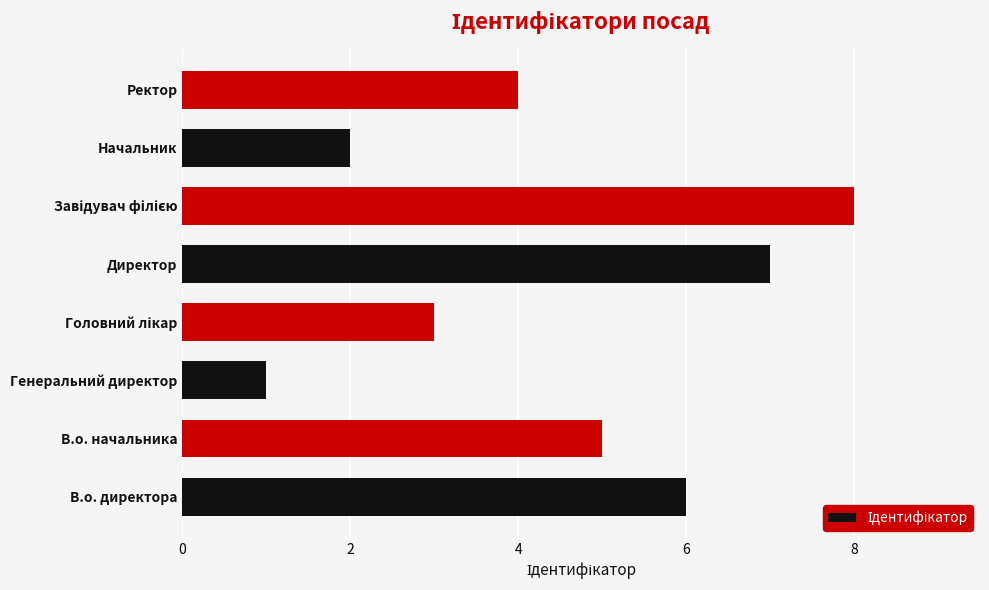

Reading top to bottom, list all the values displayed in this chart.

4	2	8	7	3	1	5	6